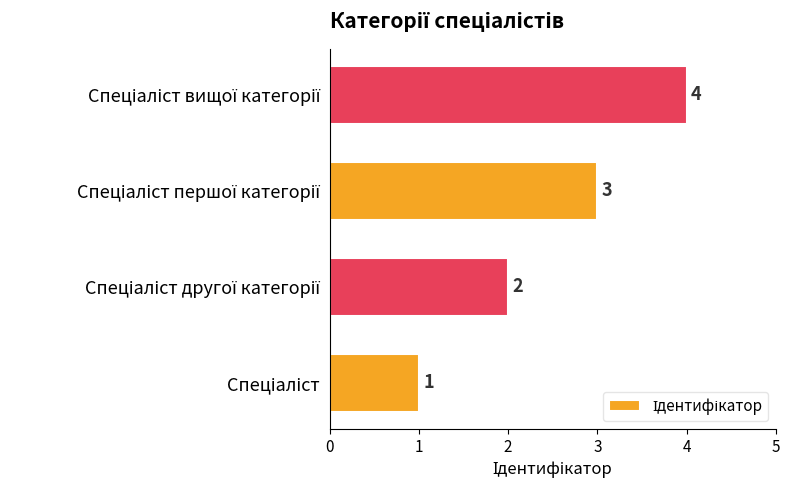

How many categories are shown in the chart?

4